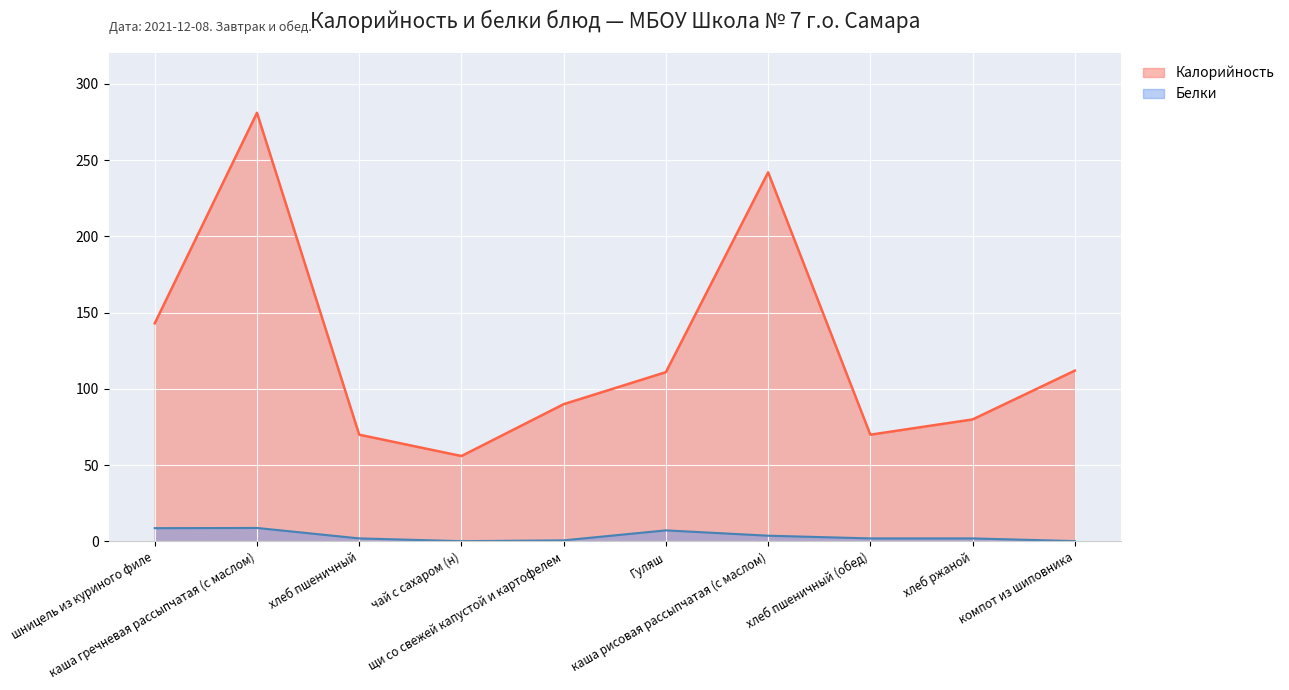

What is the value of the Калорийность point at the 4th from the left?

56.0